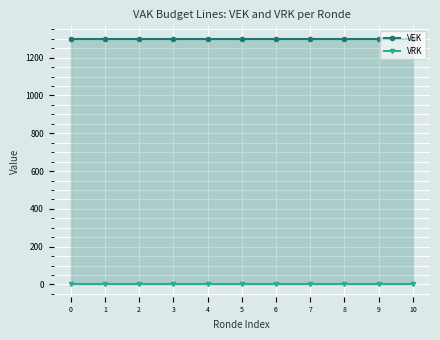

Is the value of VRK at 3 greater than the value of VEK at 8?

No